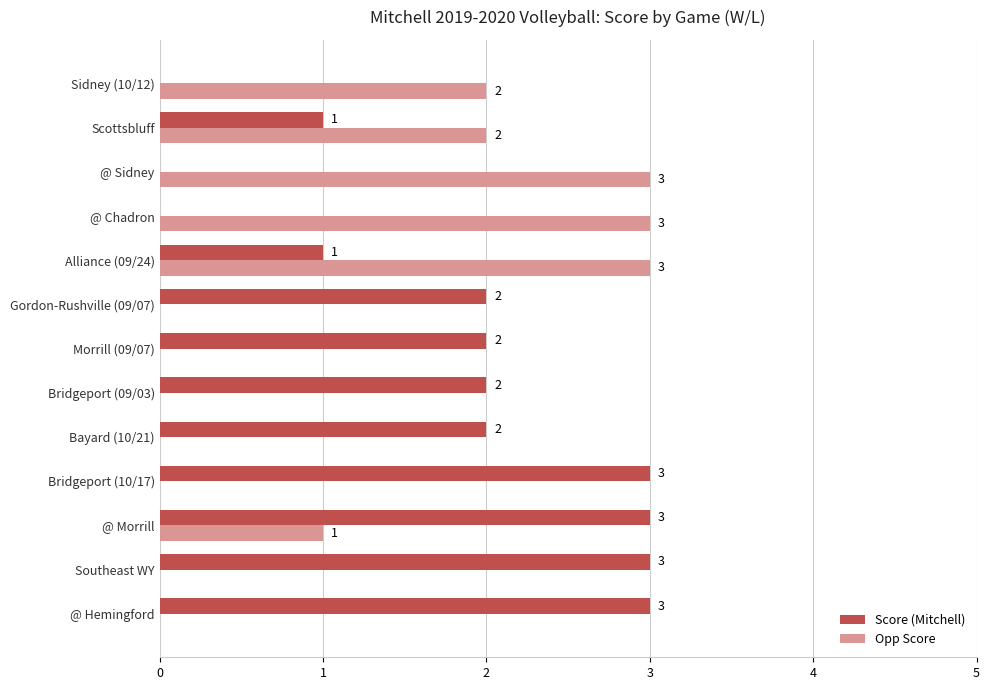

What is the total value across all series at @ Sidney?

3